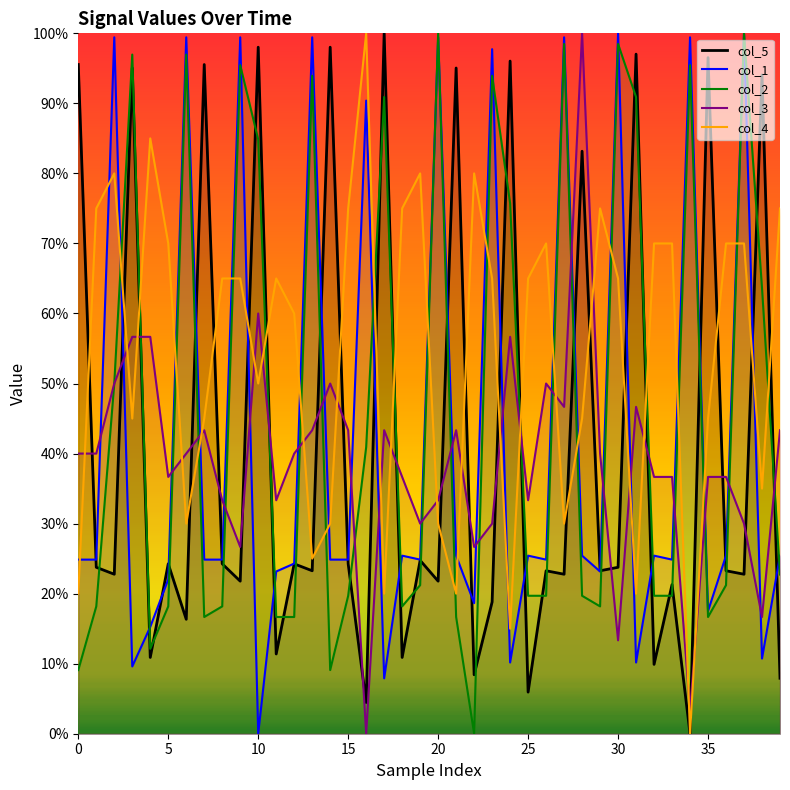

How many lines are shown in the chart?

5